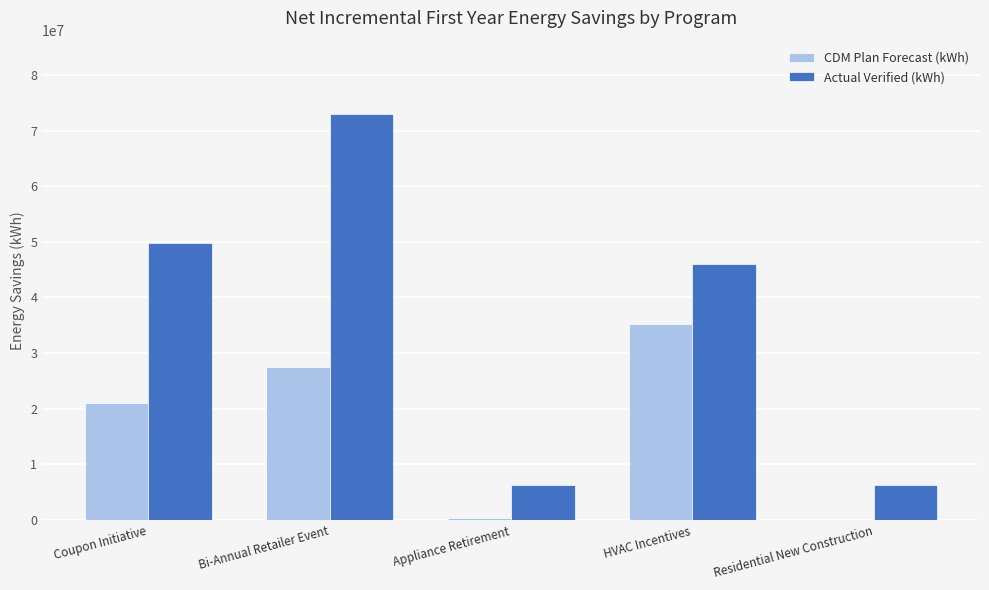

Between Bi-Annual Retailer Event and HVAC Incentives, which series saw the biggest shift?

Actual Verified (kWh)